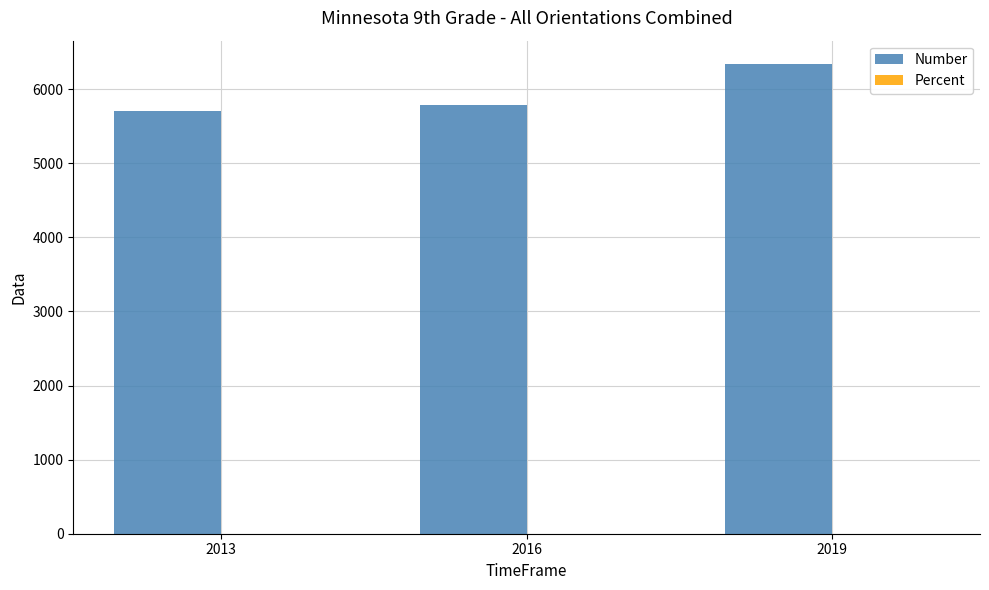

Are the bars grouped side by side (vs. stacked)?

Yes